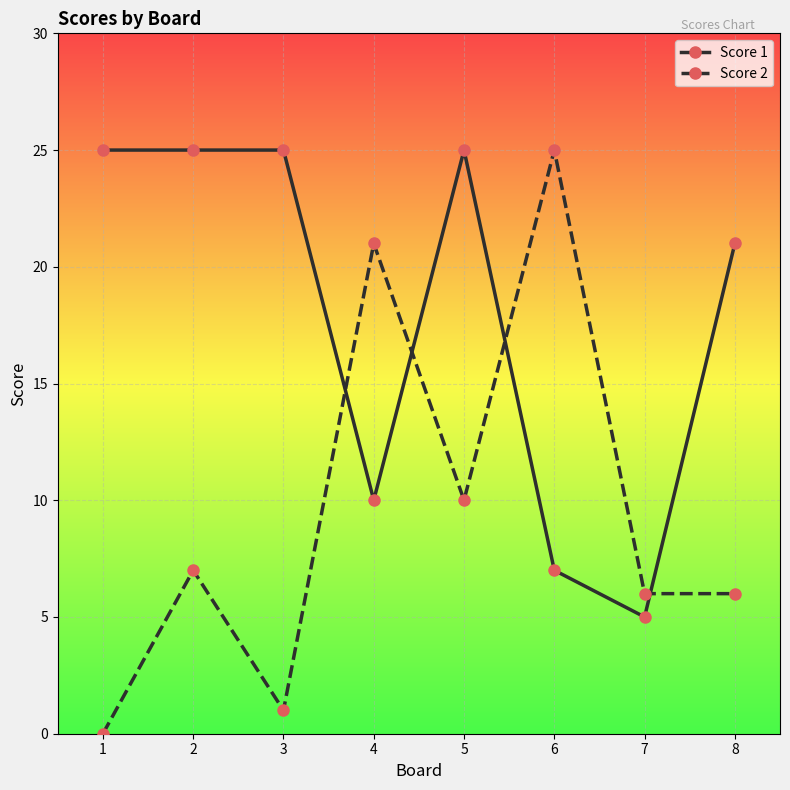

Which category has the highest value in the Score 2 series?

6